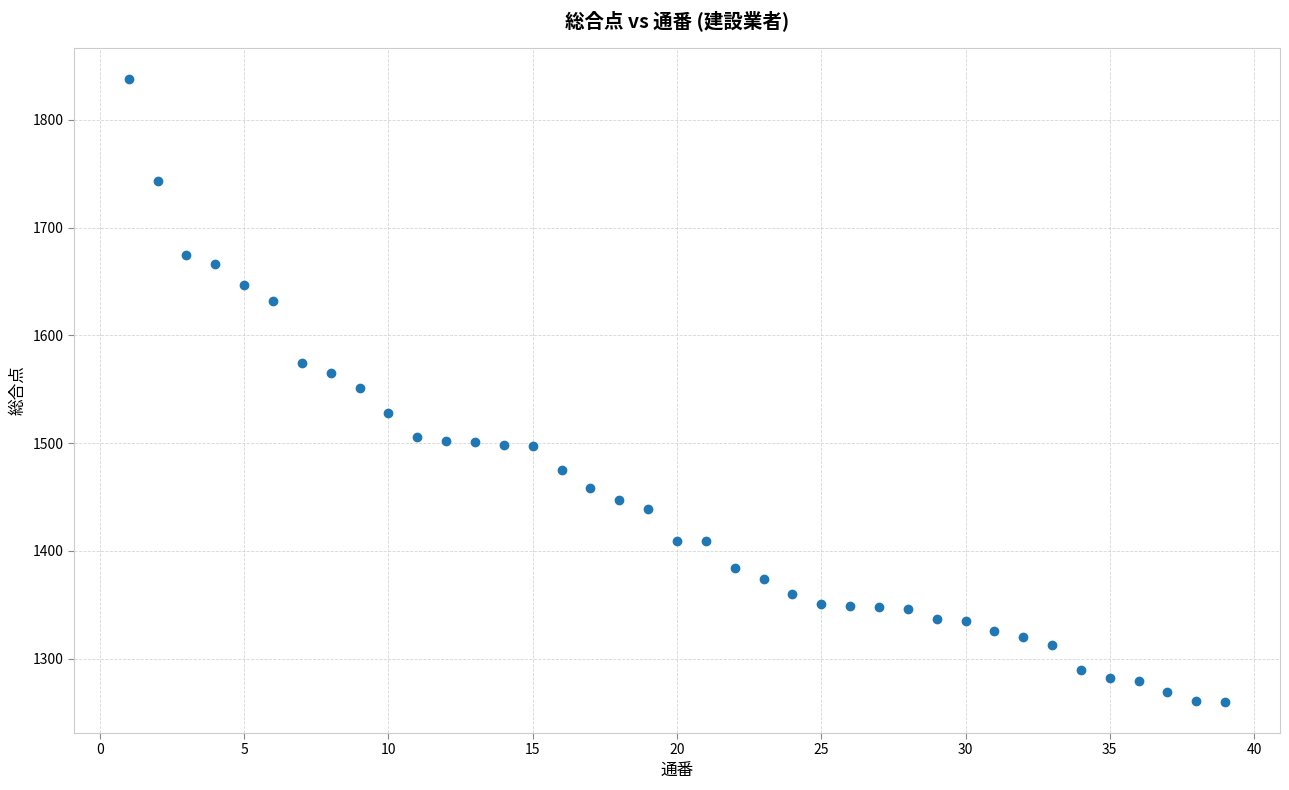

What is the range of X values (max minus min)?

38